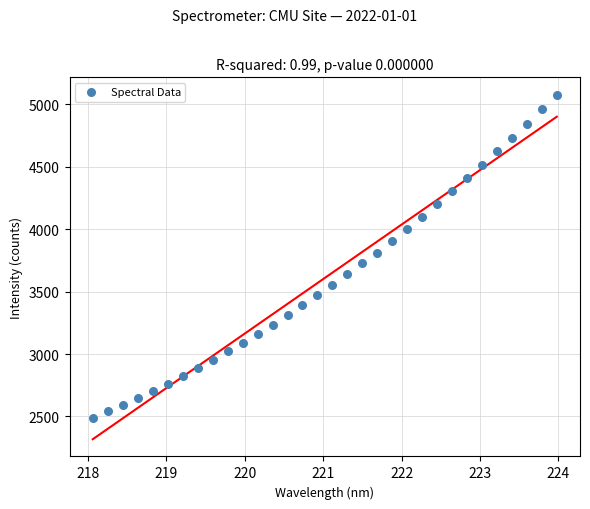

What is the range of Y values (max minus min)?

2588.4